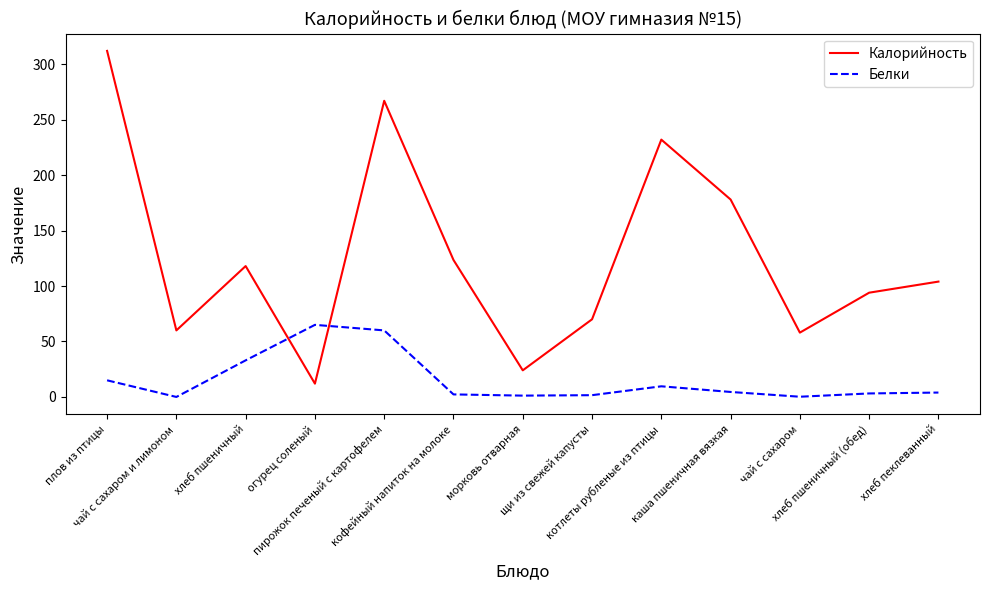

How many intersections are there between Белки and Калорийность?

2